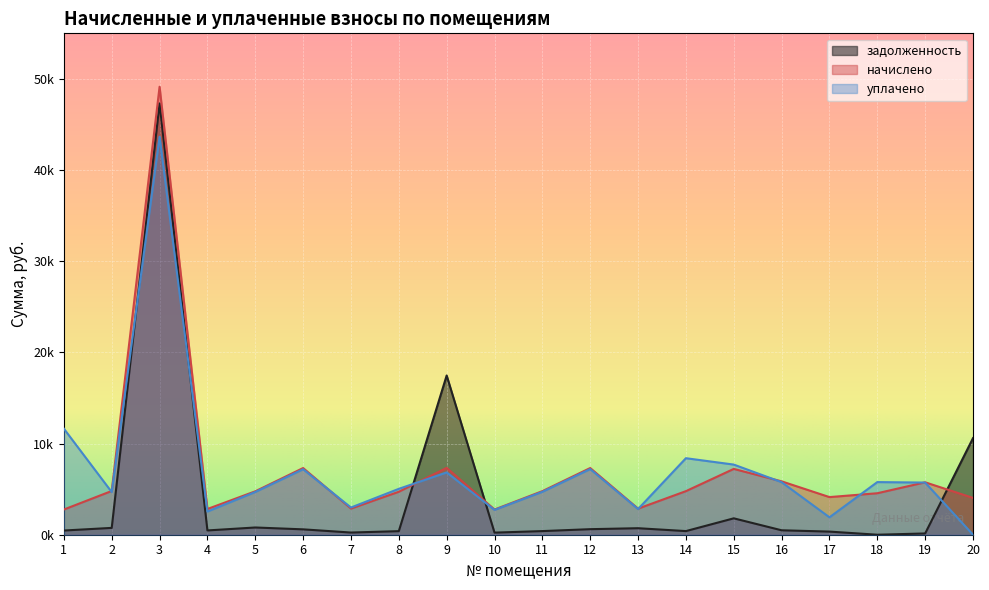

How many positive values does the уплачено series have?

19